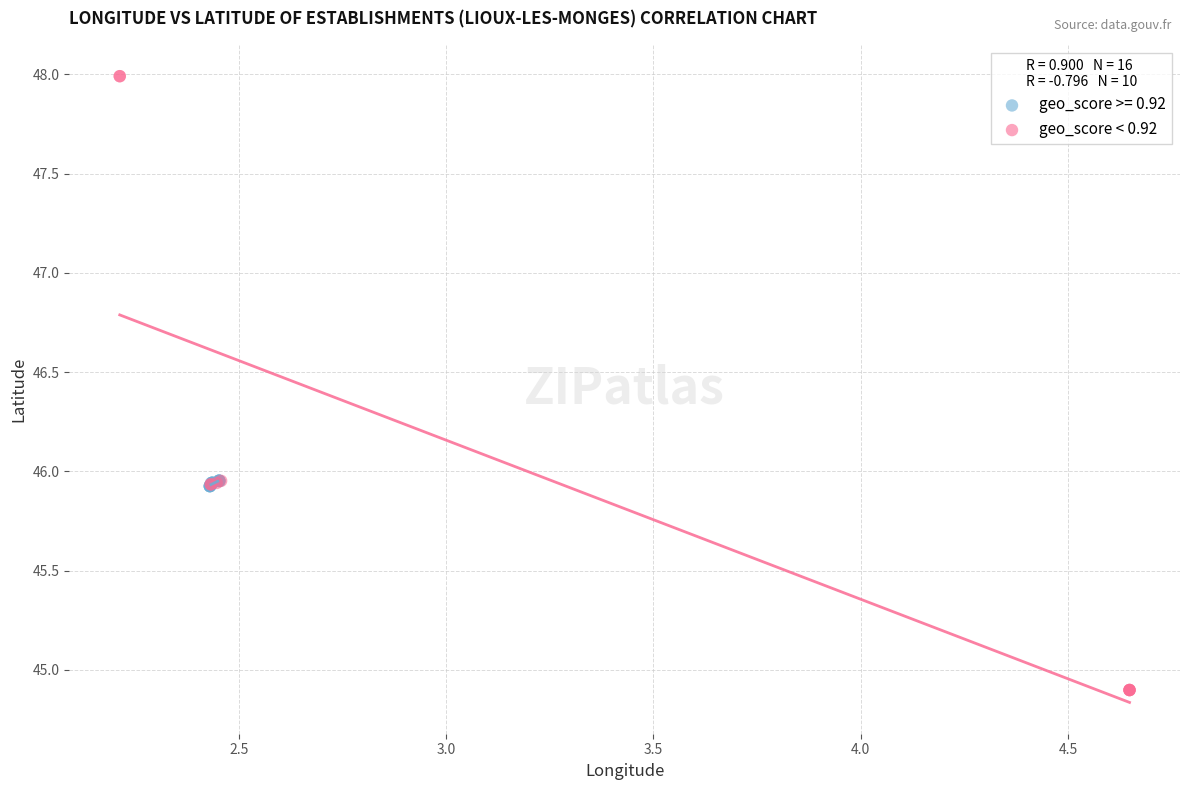

Which series reaches the minimum Y coordinate?

geo_score < 0.92